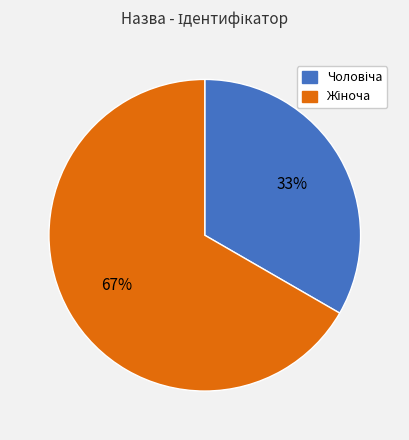

Is there any slice that represents more than half of the pie?

Yes